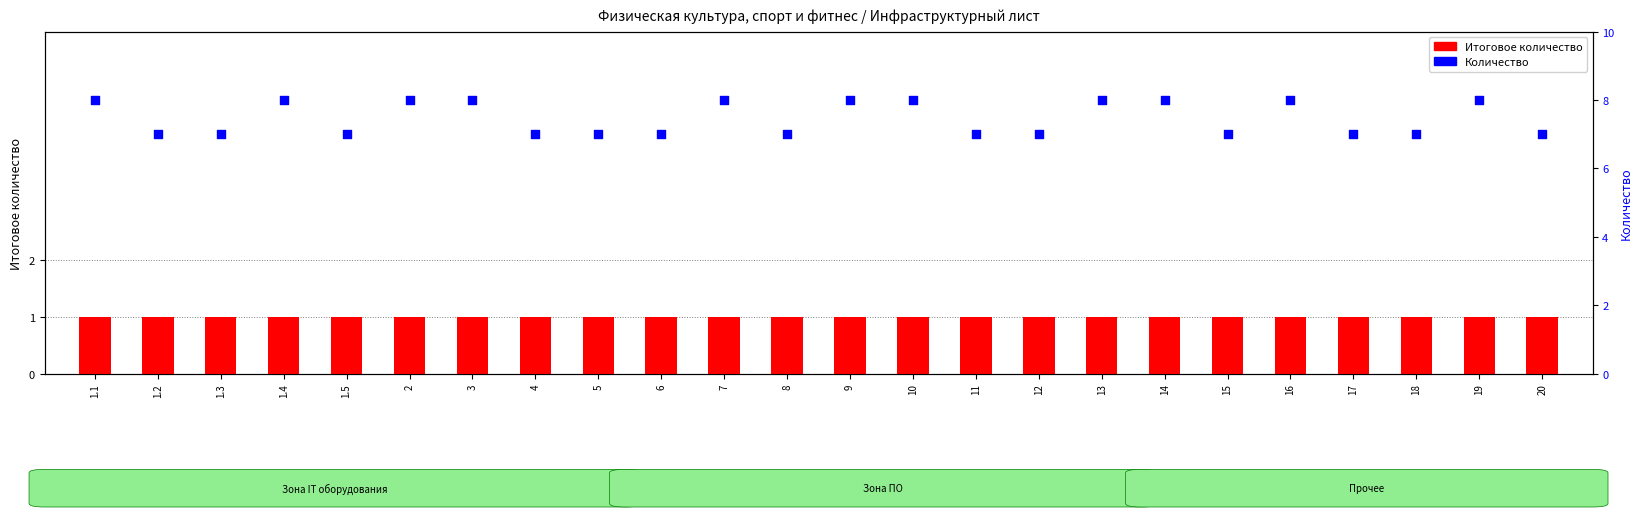

Which series has the widest spread of Y values?

Количество